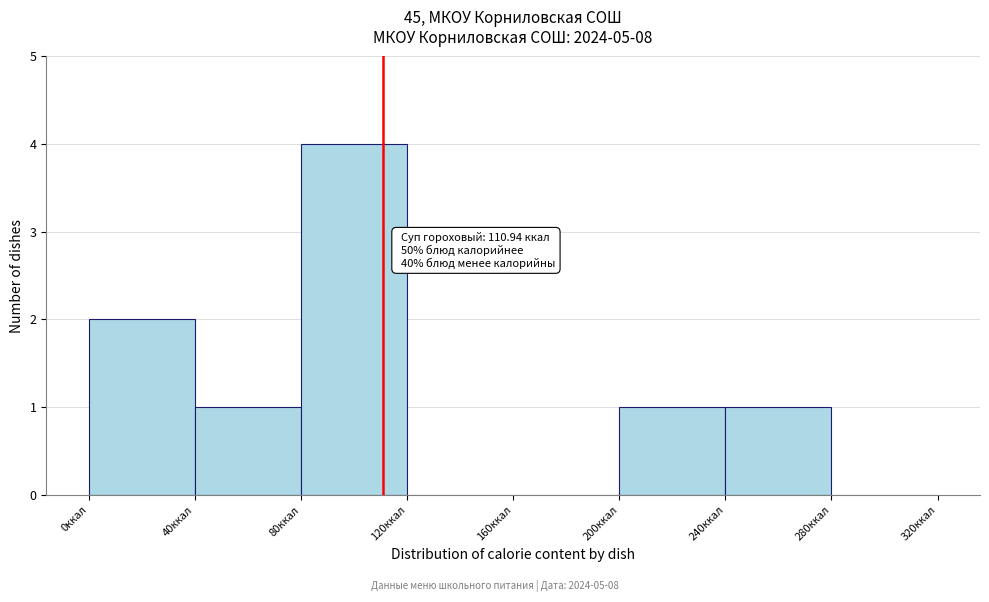

Over which range of the x-axis is the bar tallest?

80 to 120